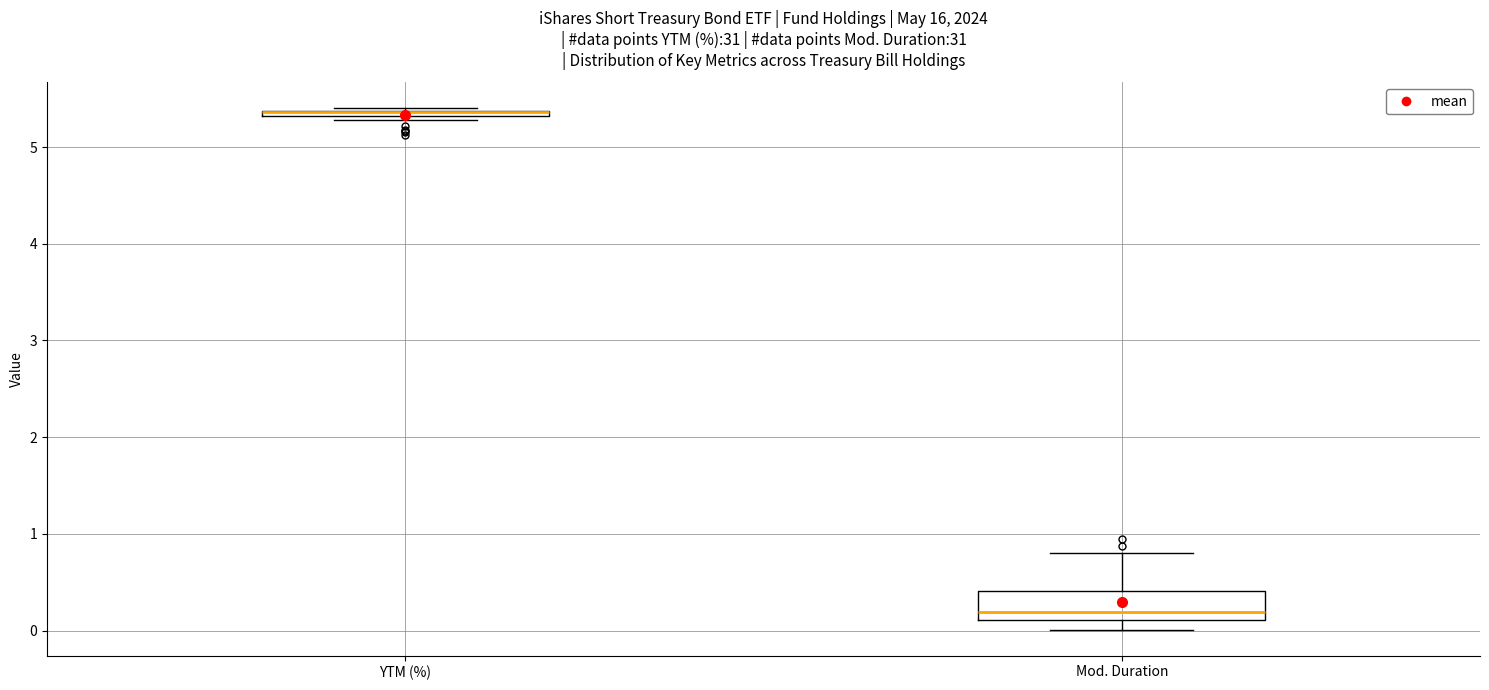

Which box is the tallest, from its lower edge to its upper edge?

Mod. Duration